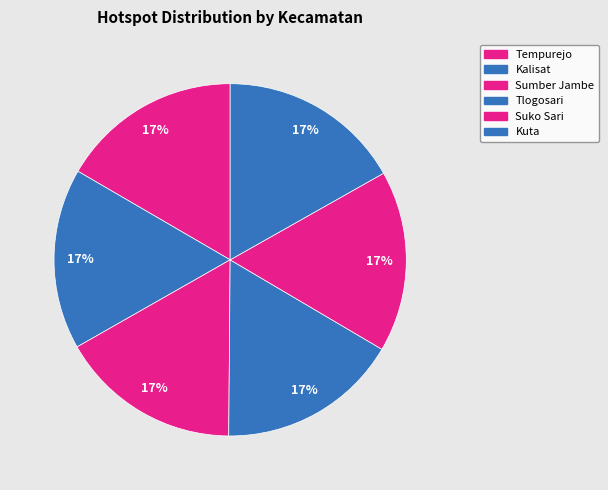

Rank the categories by value from highest to lowest.

Kuta, Suko Sari, Tlogosari, Sumber Jambe, Kalisat, Tempurejo